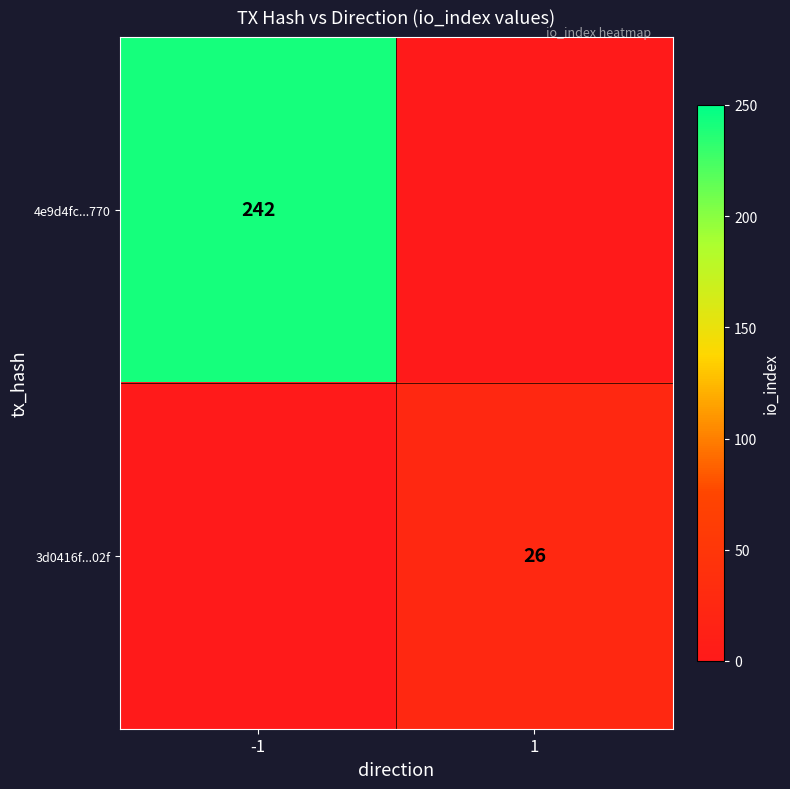

Is the value of 3d0416f...02f at 1 greater than the value of 4e9d4fc...770 at -1?

No